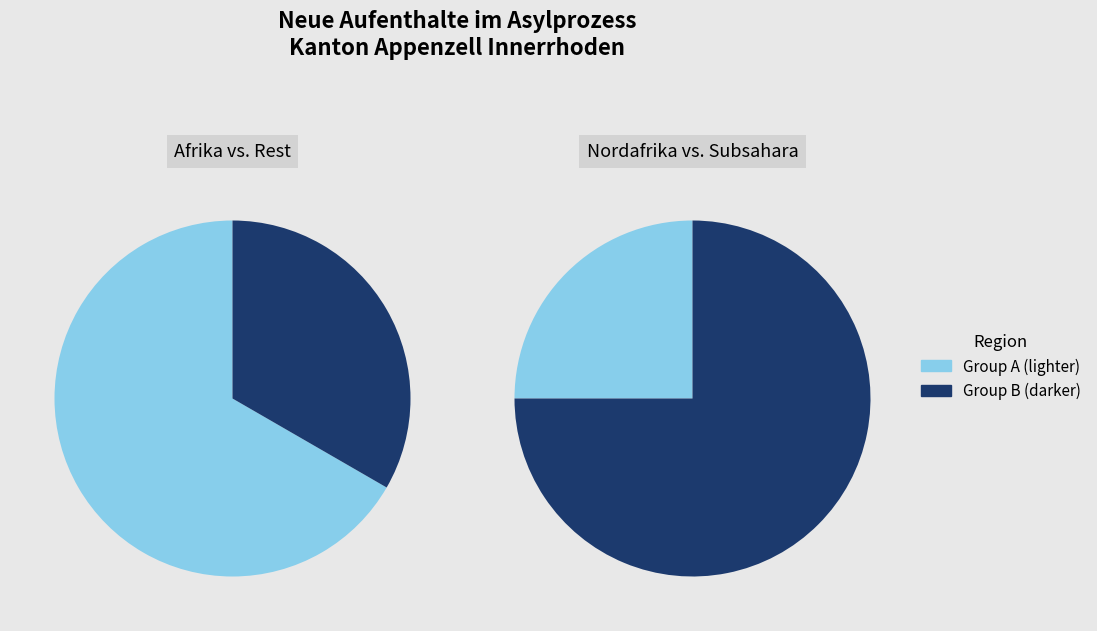

True or false: Afrika accounts for 29% of the total.

False